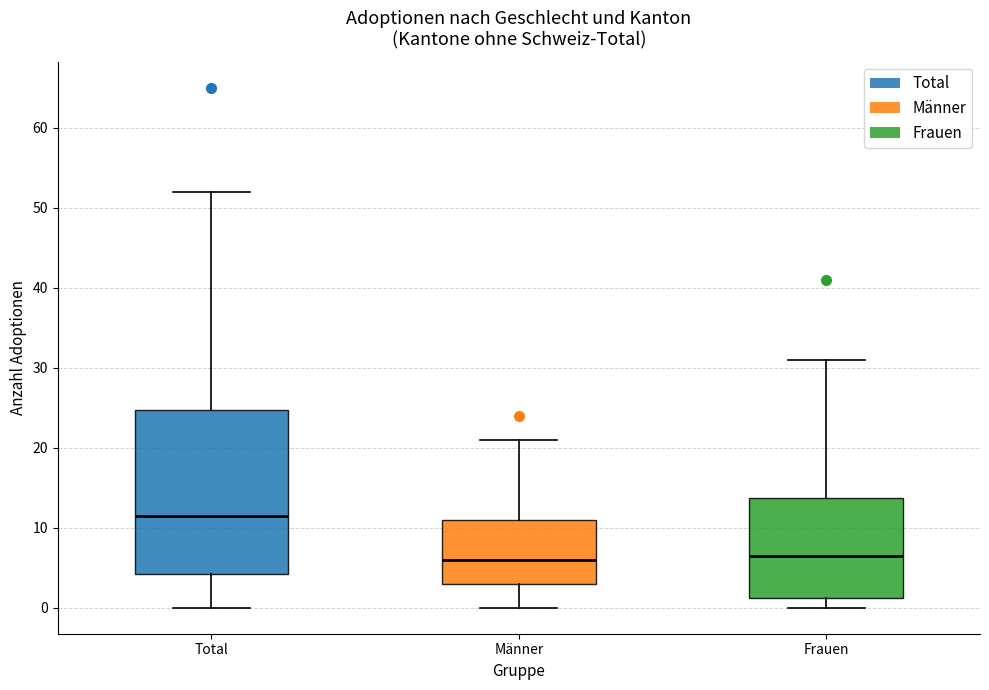

Comparing the boxes themselves (not the whiskers), which one is the tallest?

Total